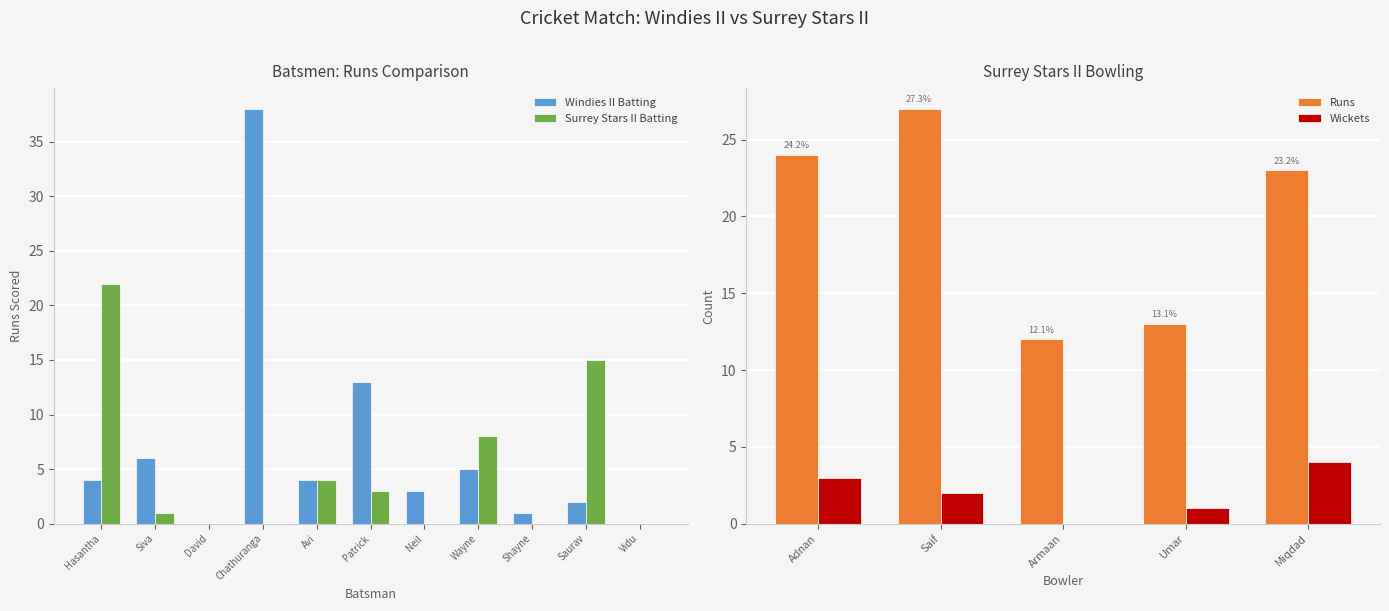

Read the Surrey Stars II Batting value at Avi.

4